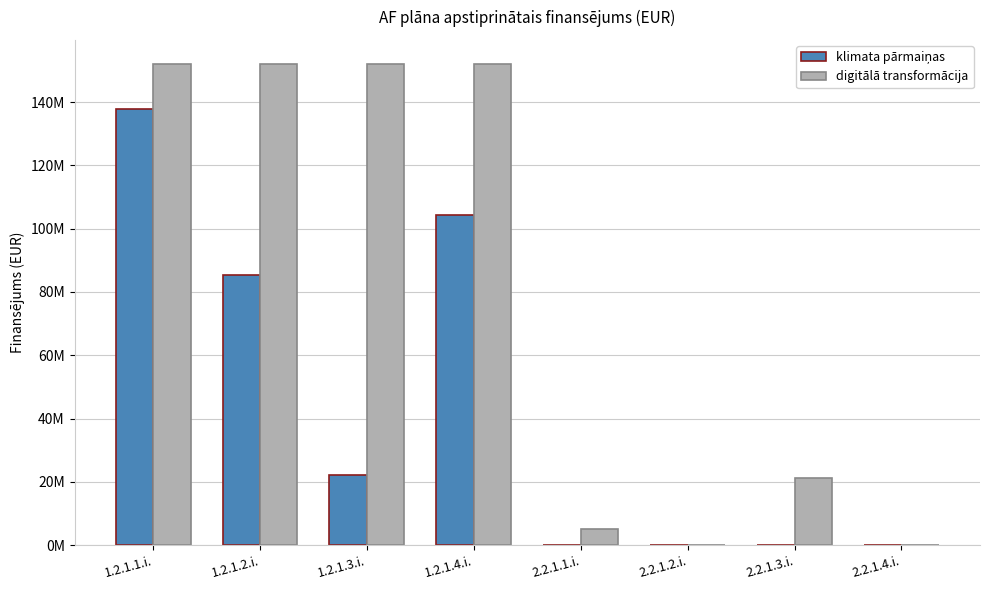

What is the difference between the klimata pārmaiņas values at 1.2.1.2.i. and 1.2.1.4.i.?

19039440